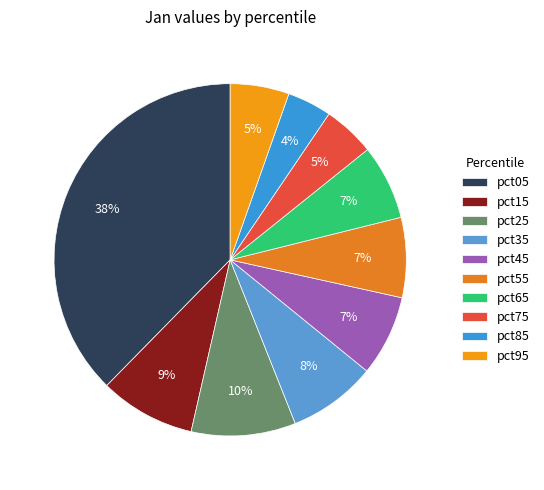

Does pct95 represent more than half of the total?

No